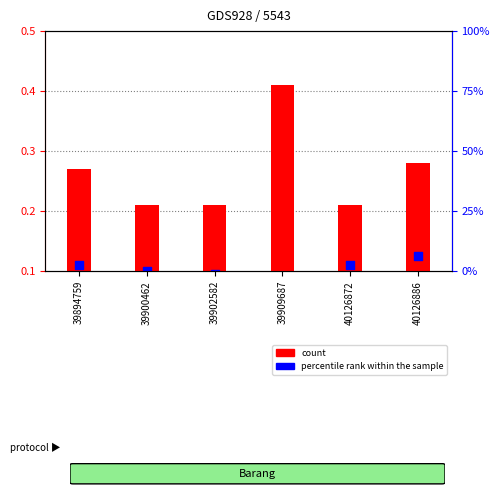

Which series reaches the maximum Y coordinate?

count